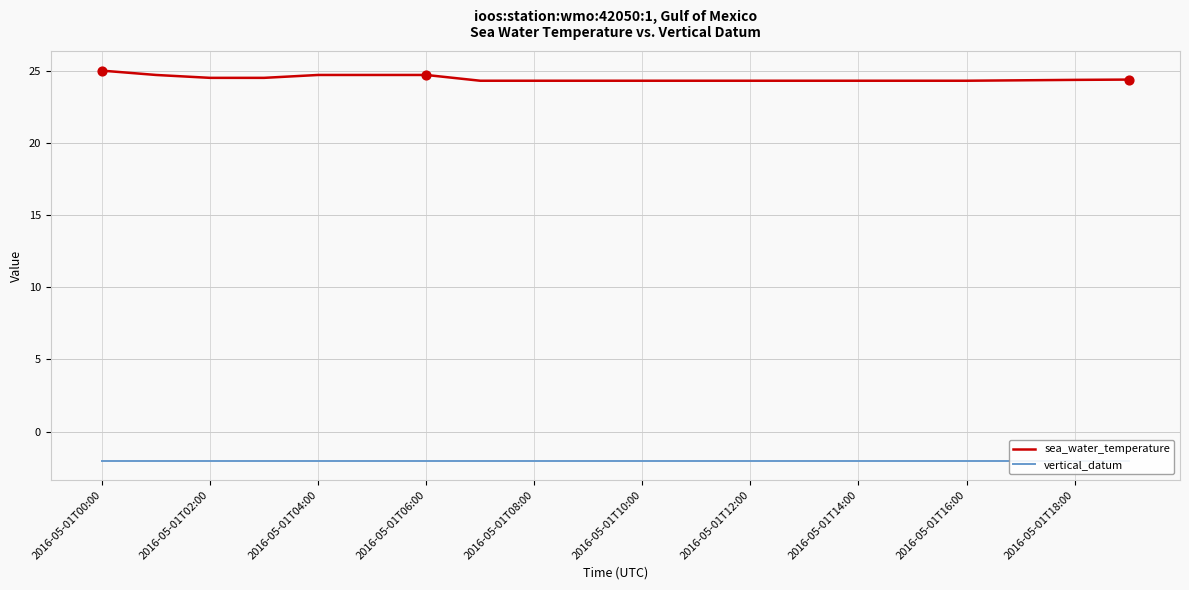

Which series contains the highest Y value?

sea_water_temperature